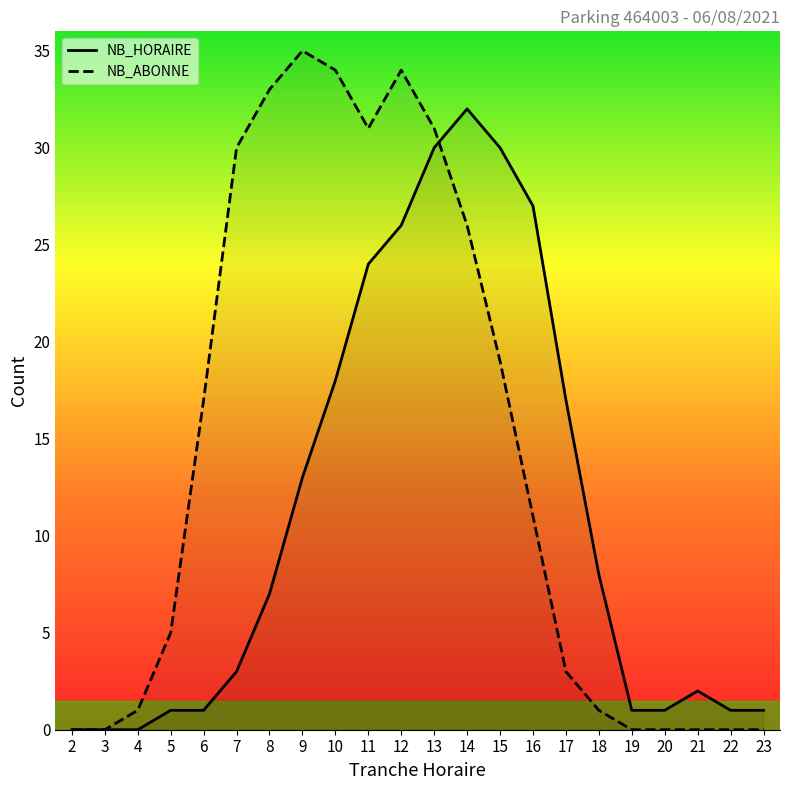

How many lines are shown in the chart?

2